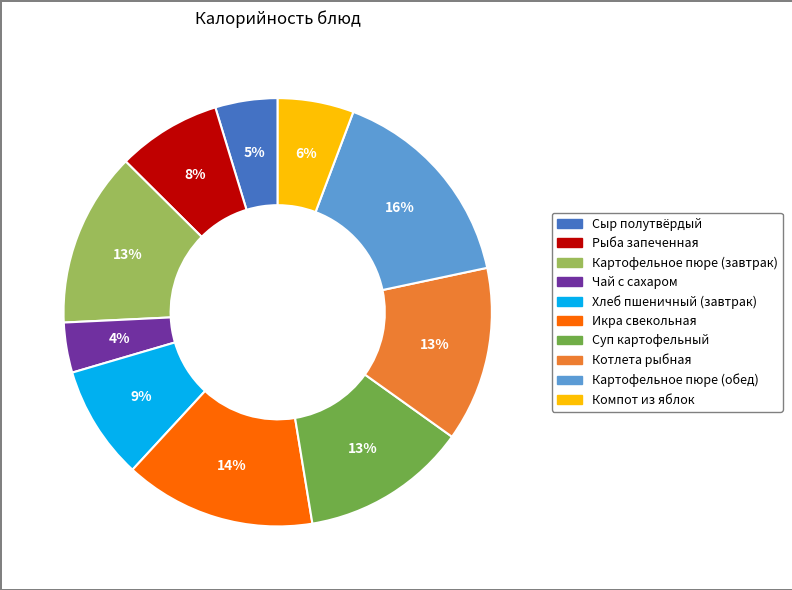

Does Котлета рыбная account for over 50% of the chart?

No